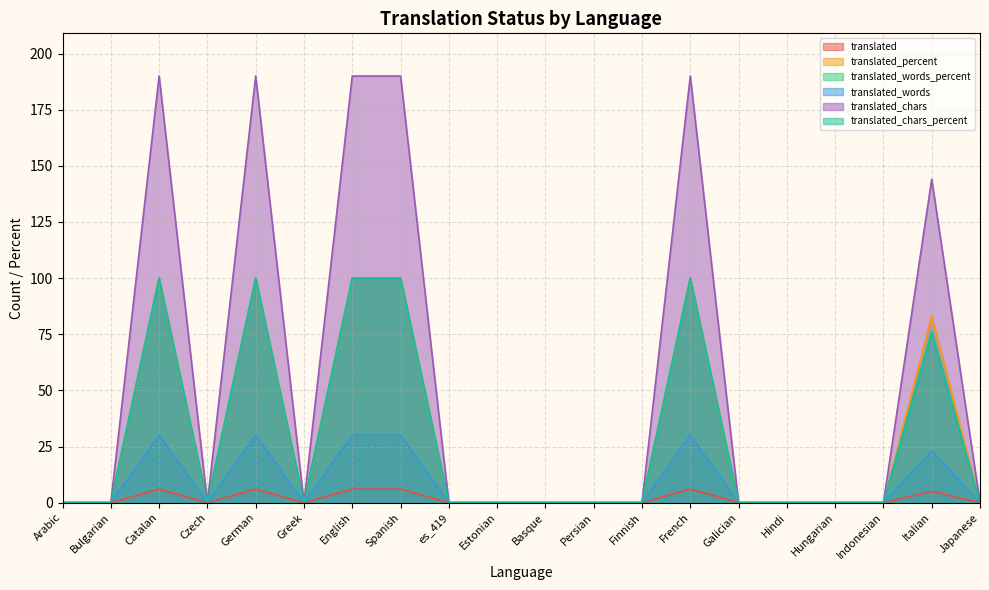

The value of translated_words_percent at Estonian is -57.7. True or false?

False